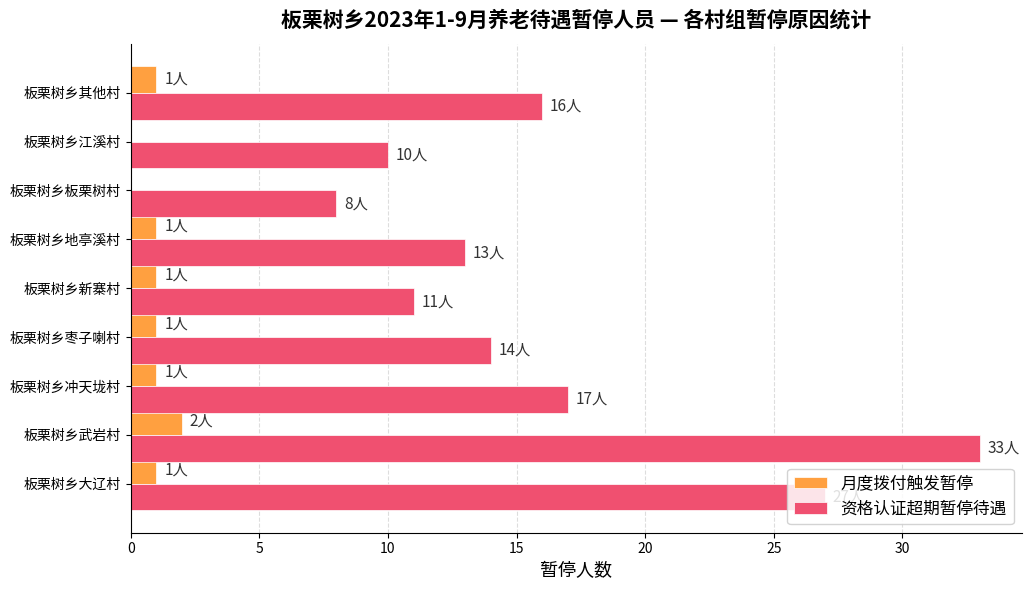

What are all the series names shown in the legend?

月度拨付触发暂停, 资格认证超期暂停待遇